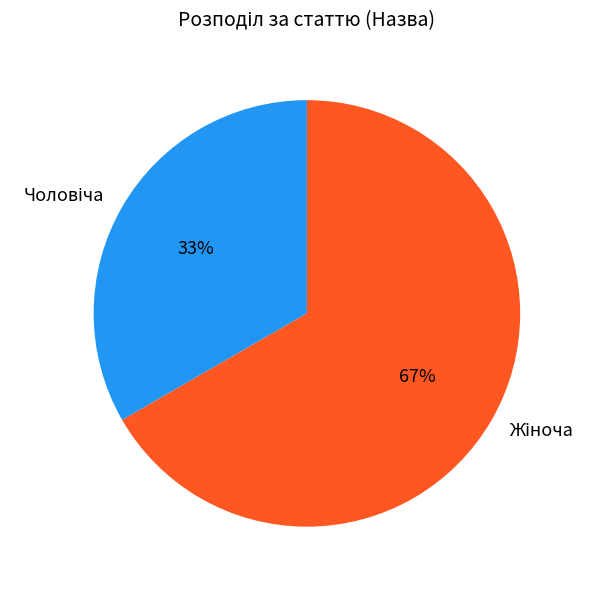

How many slices are in this pie chart?

2